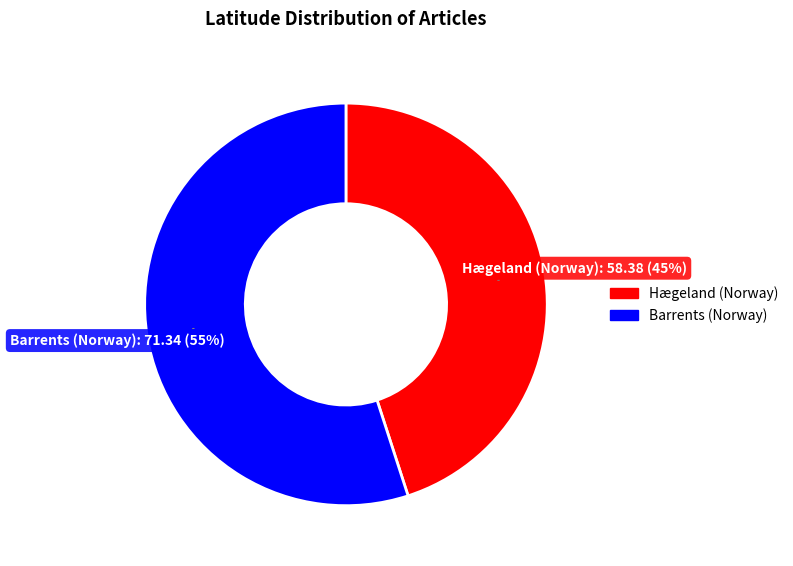

Rank the categories by value from lowest to highest.

Hægeland (Norway), Barrents (Norway)